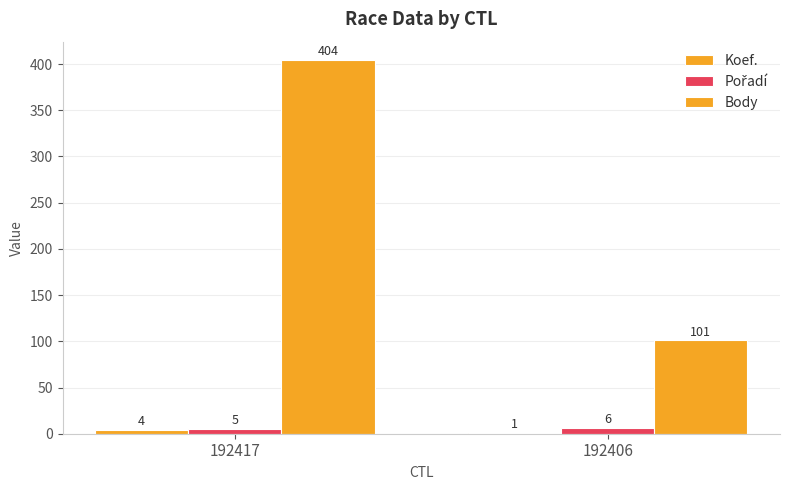

Reading left to right, transcribe all the data shown in this chart.

Koef.: 192417=4	192406=1
Pořadí: 192417=5	192406=6
Body: 192417=404	192406=101